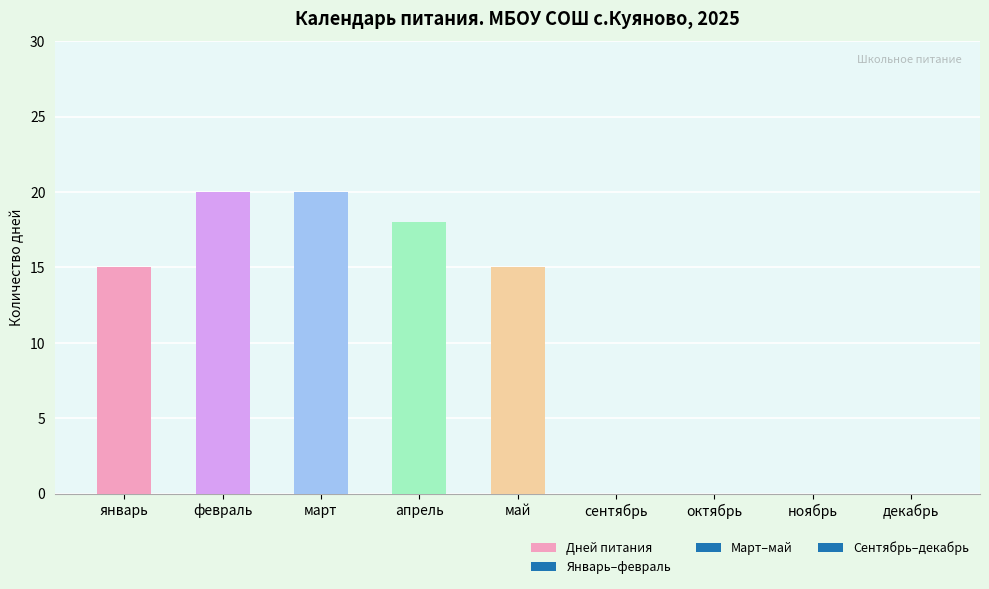

Reading left to right, extract all data points from this chart.

январь=15	февраль=20	март=20	апрель=18	май=15	сентябрь=0	октябрь=0	ноябрь=0	декабрь=0